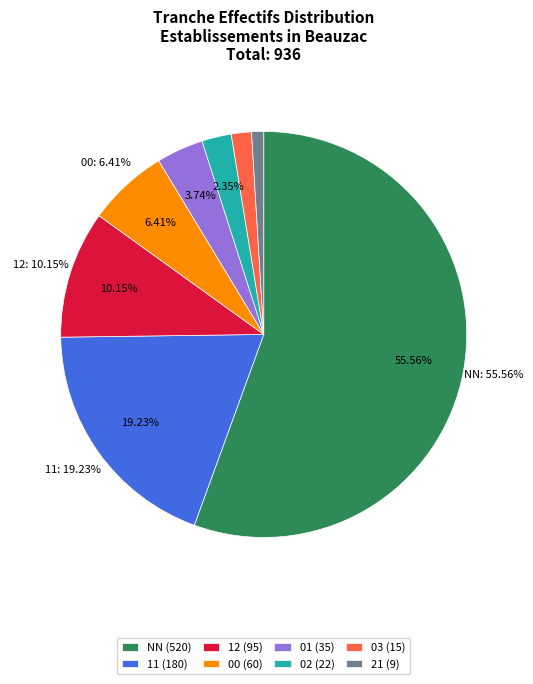

Approximately how many times larger is the value at NN compared to 11?

2.9